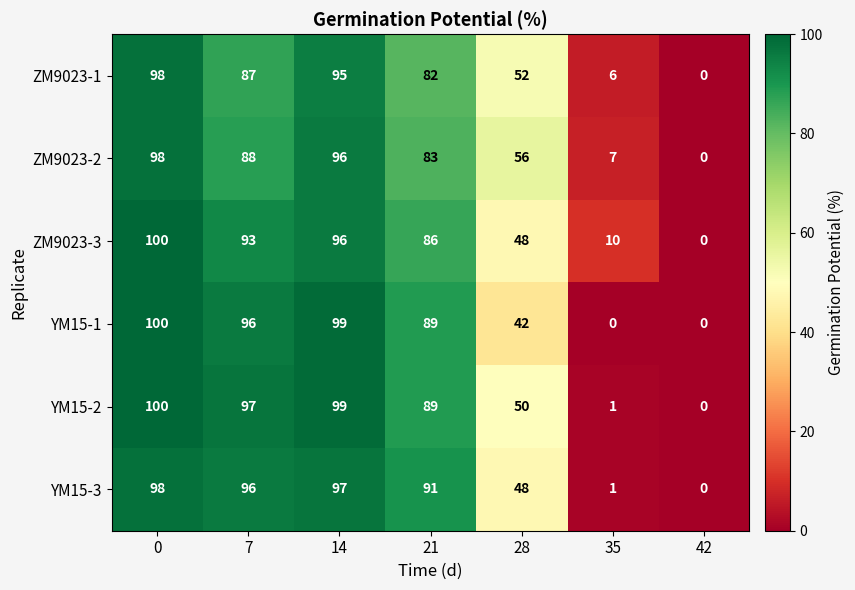

Where is ZM9023-2 nearest to the value 49?

28